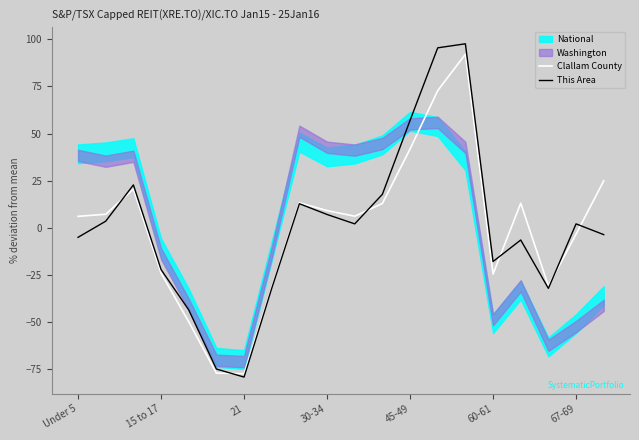

Reading left to right, extract all data points from this chart.

Clallam County: 6.0	7.1	20.5	-24.1	-49.9	-77.2	-77.5	-31.8	13.2	9.1	6.1	12.8	41.8	72.8	92.1	-24.6	13.0	-30.9	-3.4	24.9
This Area: -5.1	3.5	22.7	-22.2	-43.6	-75.0	-79.3	-32.2	12.7	7.0	2.0	17.7	57.0	95.5	97.6	-17.9	-6.5	-32.2	2.0	-3.7